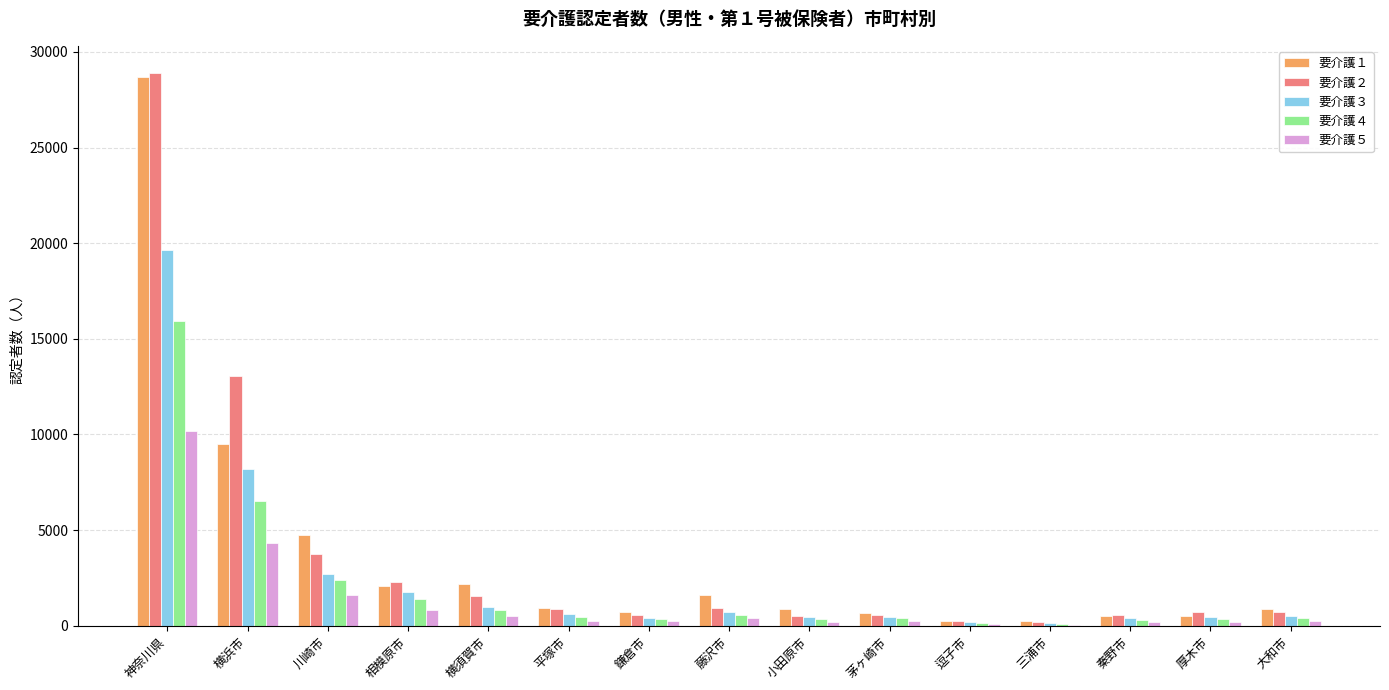

True or false: 要介護５ has a value of 397 at 藤沢市.

True